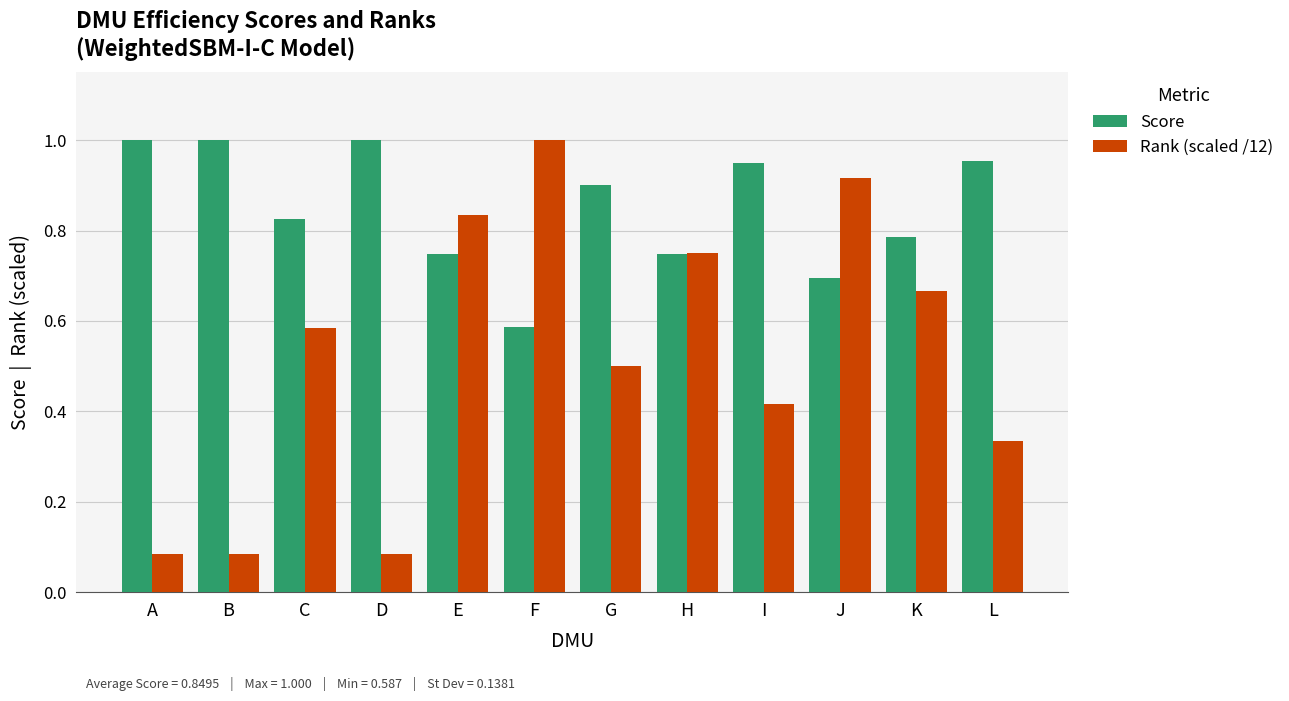

Which series has the widest spread of values?

Rank (scaled /12)